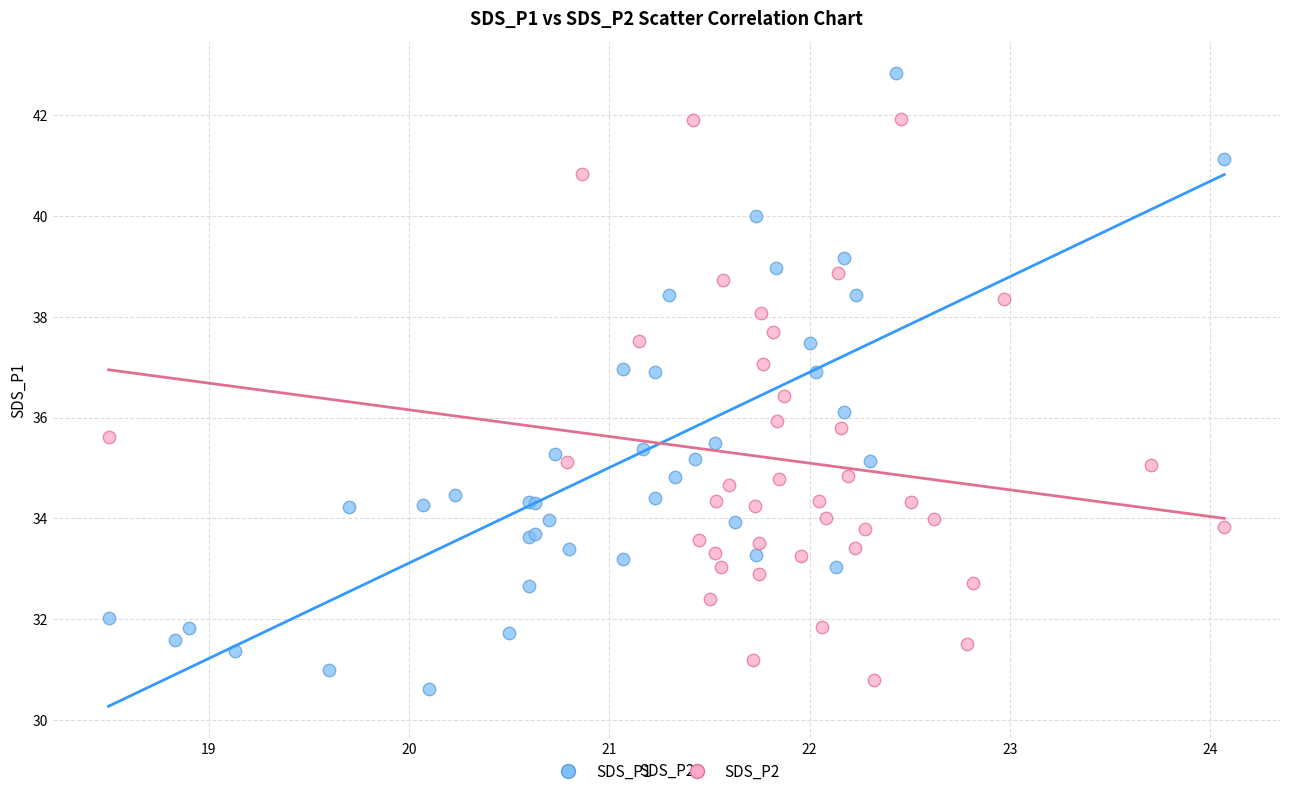

Which series has the largest Y range (max minus min)?

SDS_P1